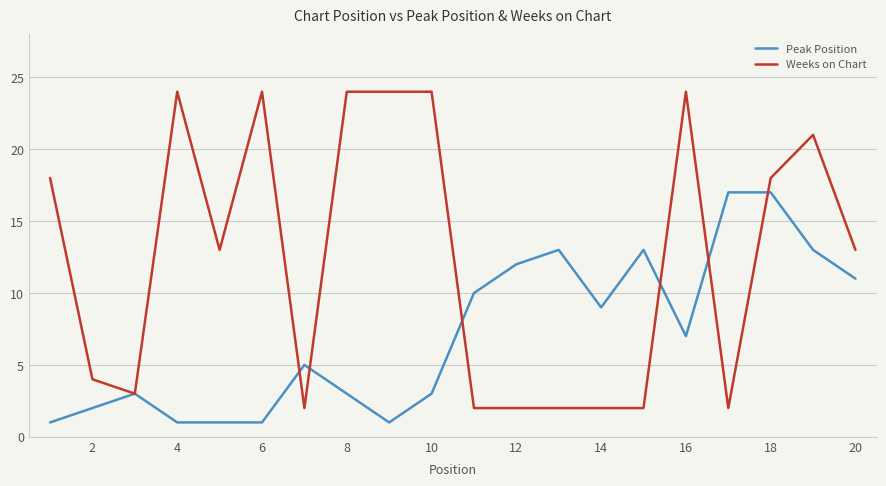

Rank the series by their average value, from lowest to highest.

Peak Position, Weeks on Chart